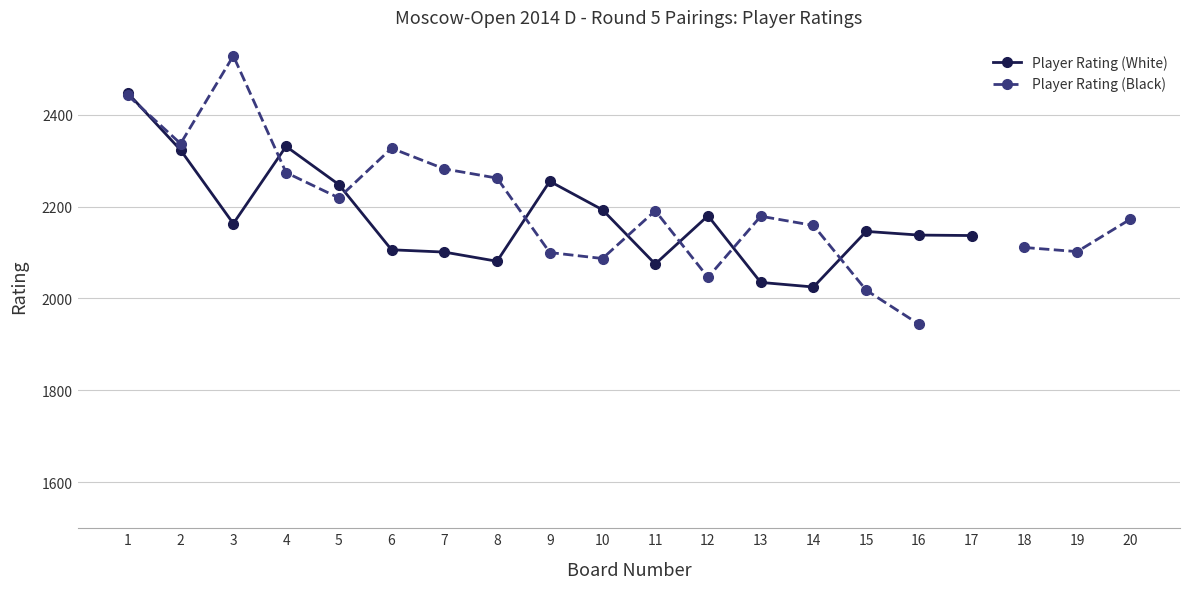

At 7, list the series in order from smallest to largest.

Player Rating (White), Player Rating (Black)